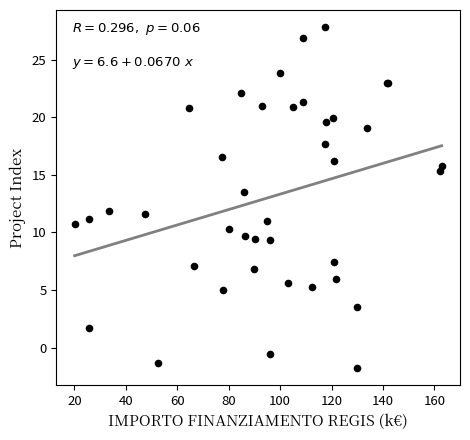

What Y value in the scatter plot is closest to 13?

13.5